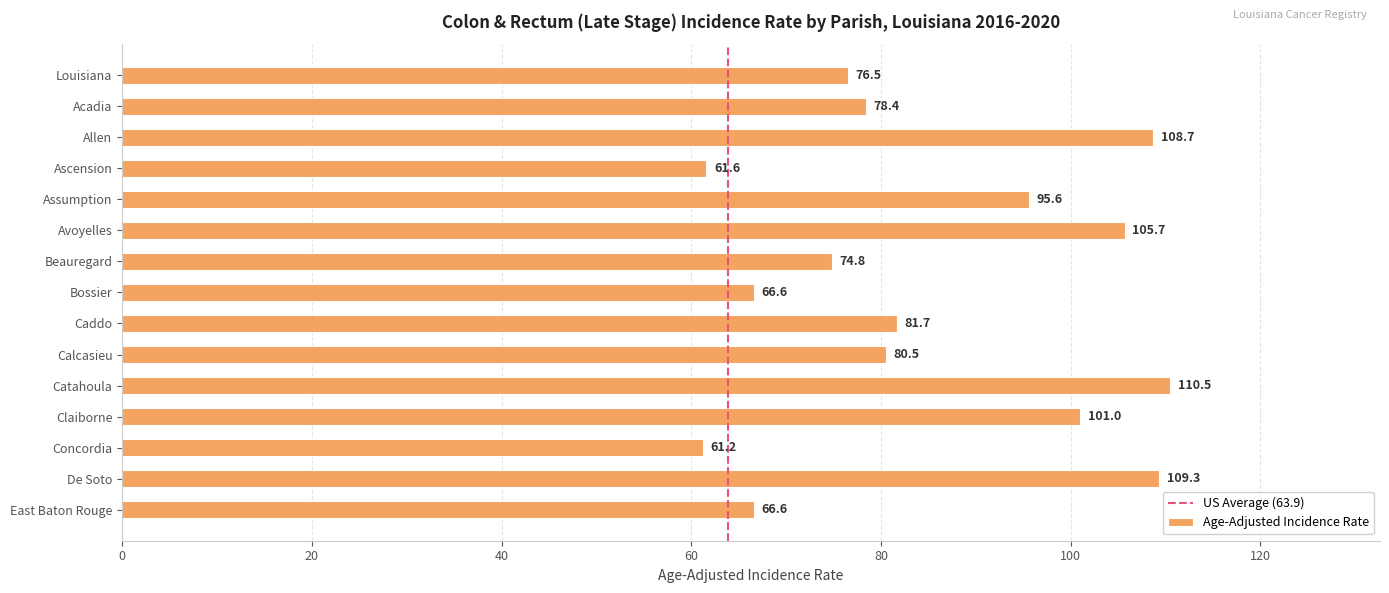

Reading top to bottom, list all the values displayed in this chart.

Louisiana=76.5	Acadia=78.4	Allen=108.7	Ascension=61.6	Assumption=95.6	Avoyelles=105.7	Beauregard=74.8	Bossier=66.6	Caddo=81.7	Calcasieu=80.5	Catahoula=110.5	Claiborne=101.0	Concordia=61.2	De Soto=109.3	East Baton Rouge=66.6